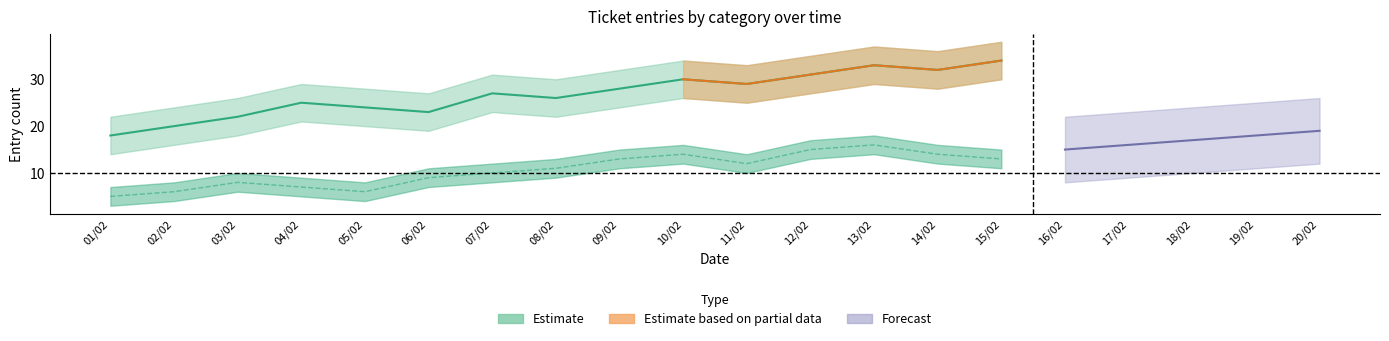

What is the change in value from 08/02 to 12/02?

+5